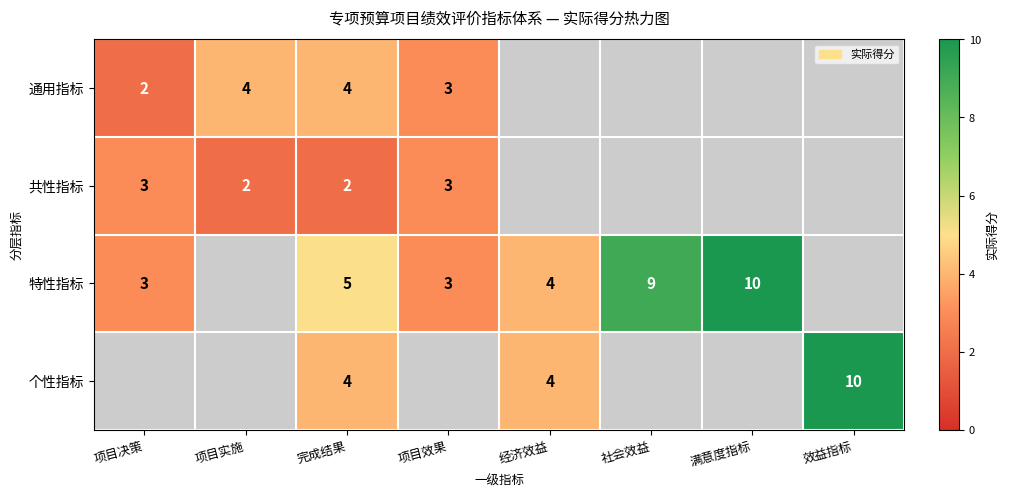

Which has a higher value, 项目决策 or 项目效果?

项目效果